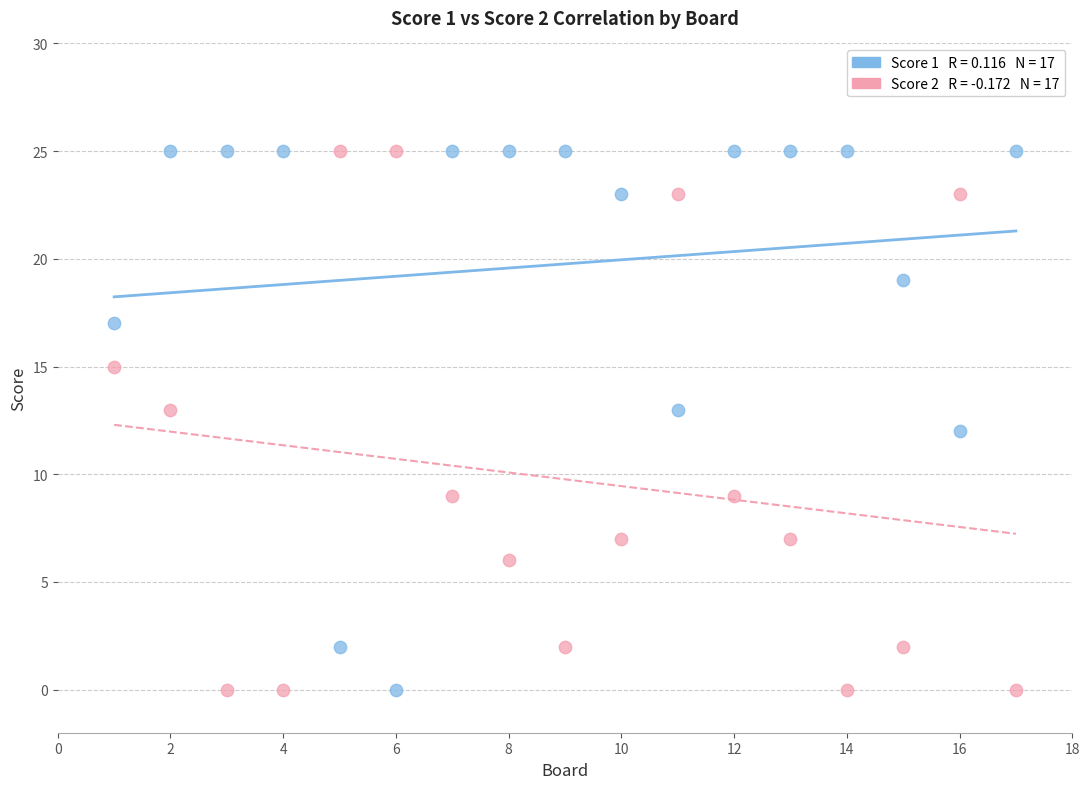

Across all data points, what is the range of Y values (max minus min)?

25